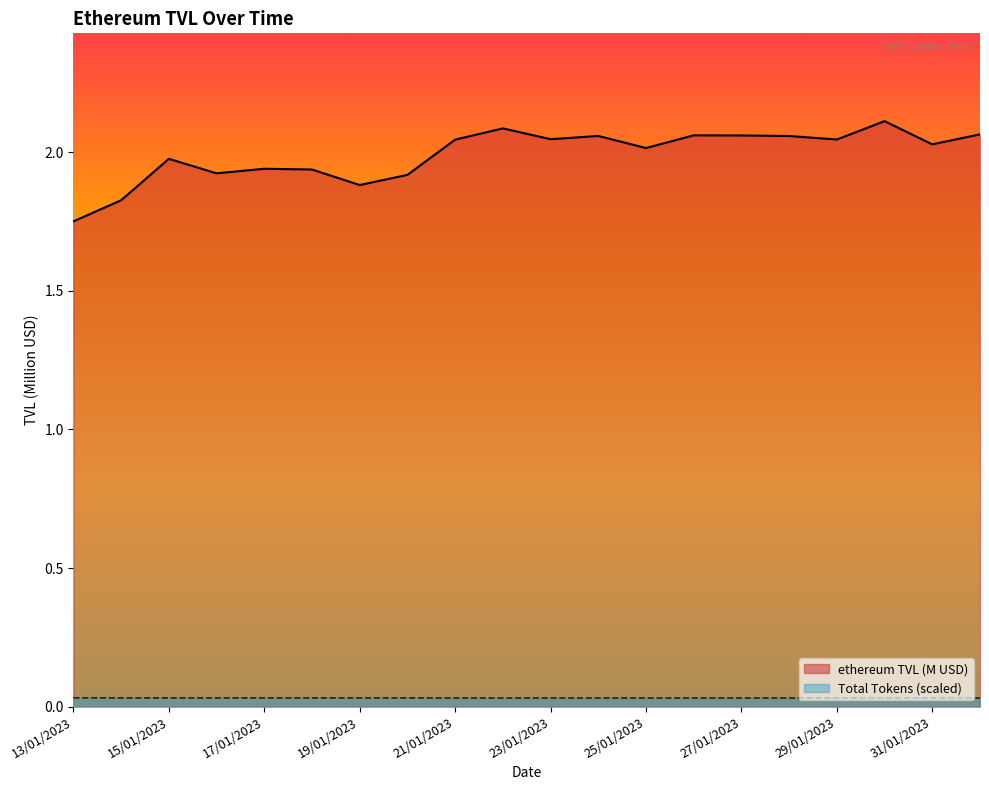

True or false: ethereum TVL has more than 1 points higher than both neighbors.

True